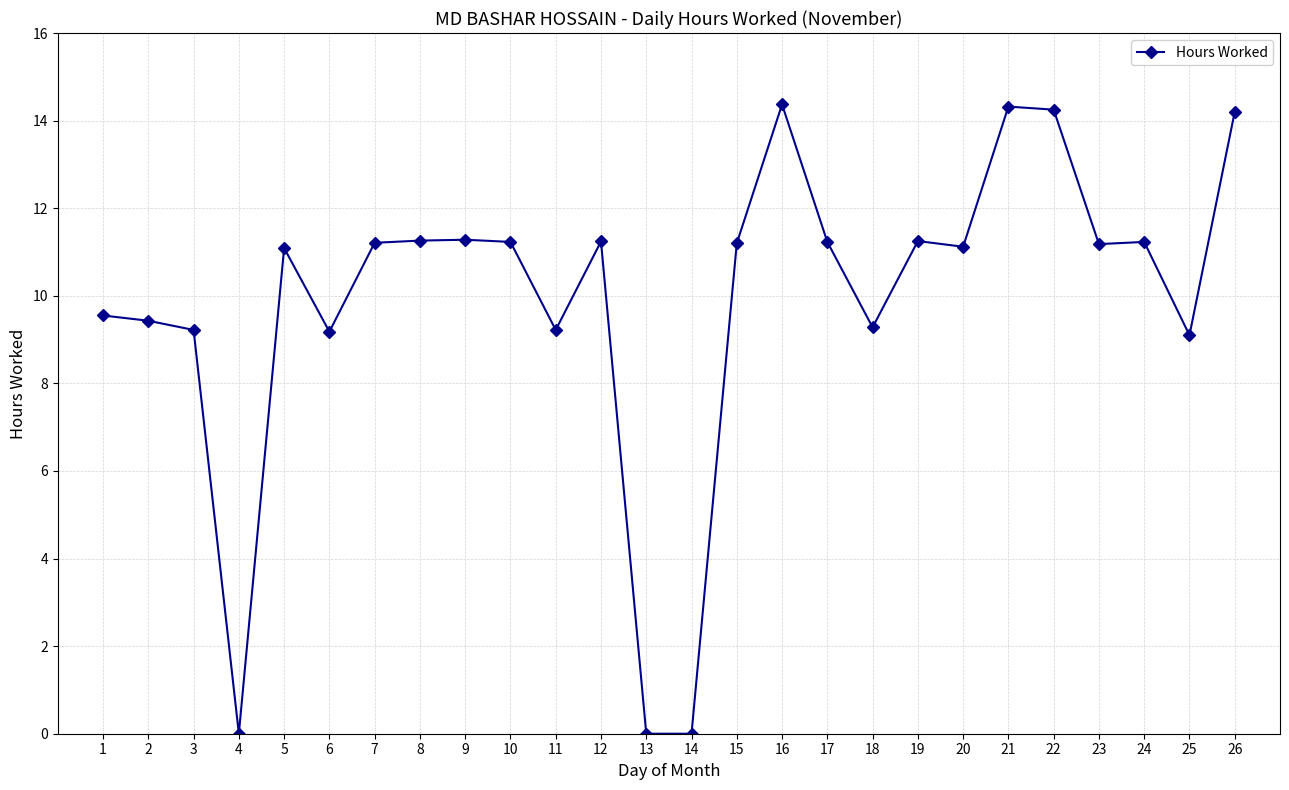

Where is the first local minimum?

4